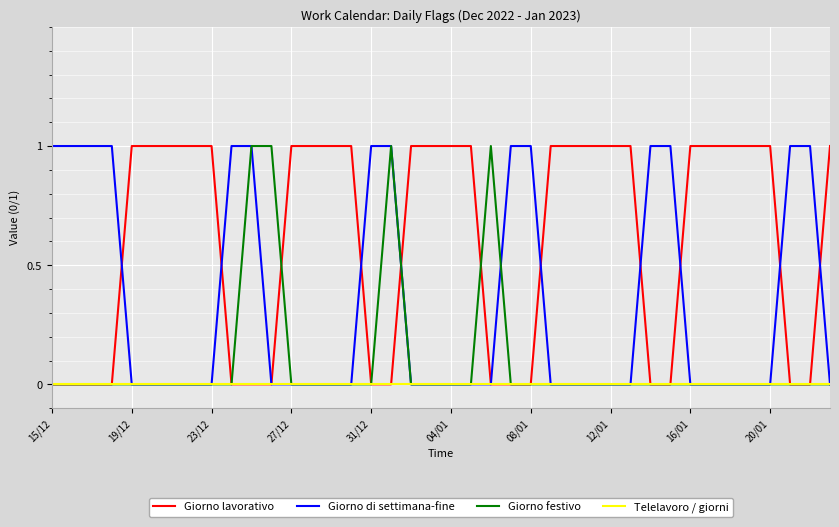

What are all the series names shown in the legend?

Giorno lavorativo, Giorno di settimana-fine, Giorno festivo, Telelavoro / giorni